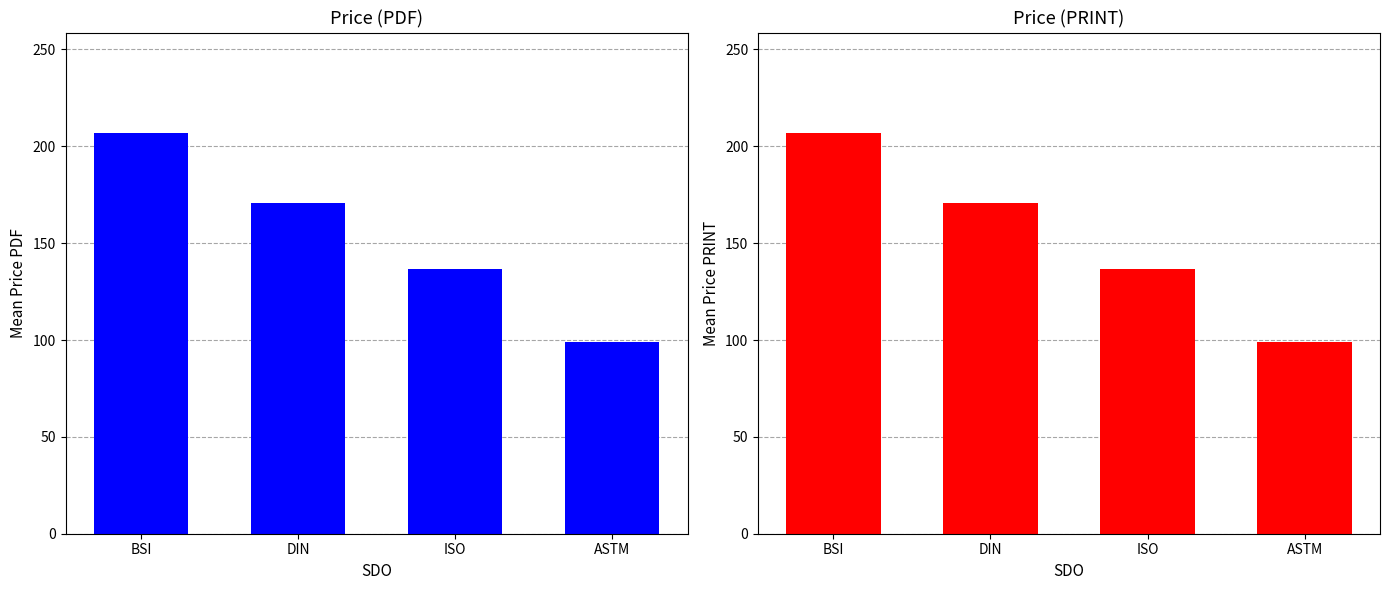

What is the greatest value displayed?

207.0